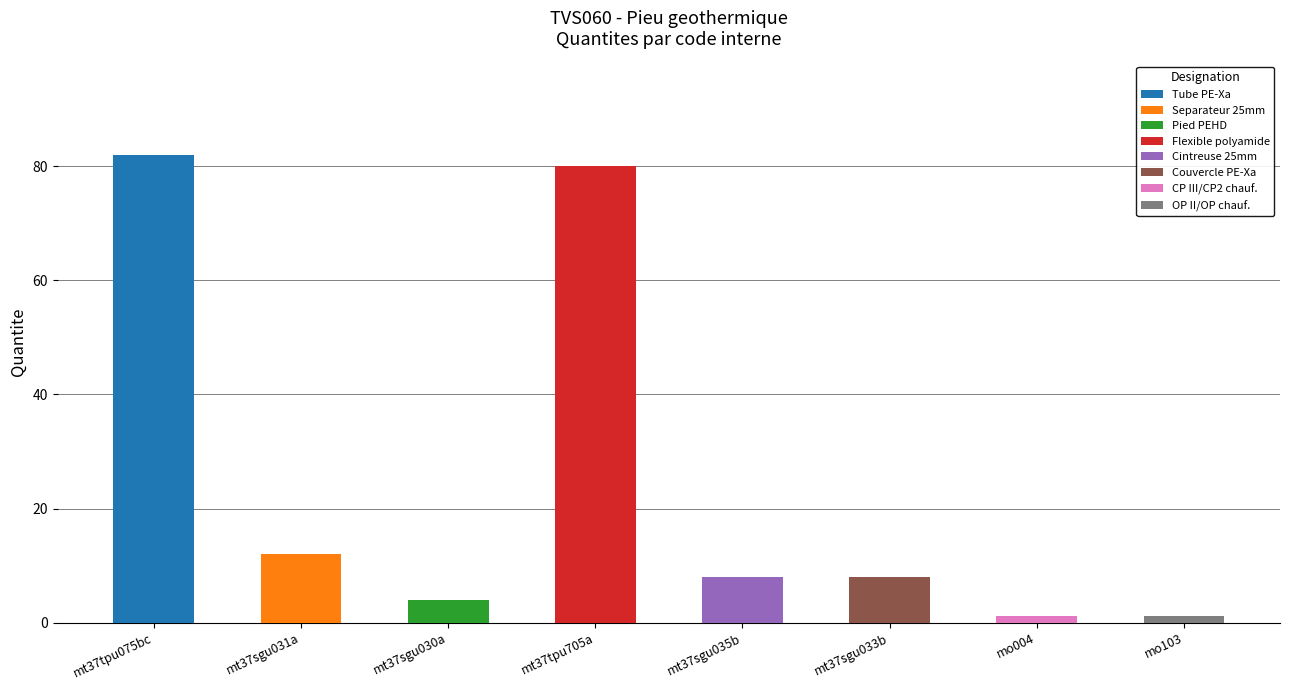

What is the greatest value displayed?

82.0